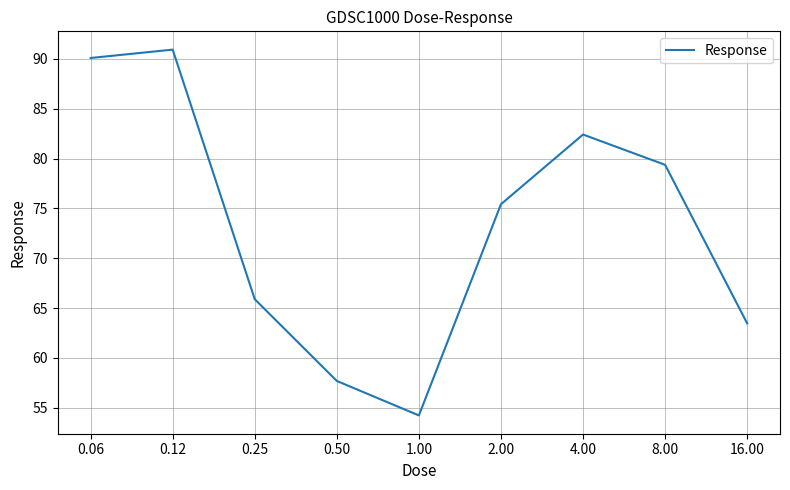

What is the sum of all values?

659.5